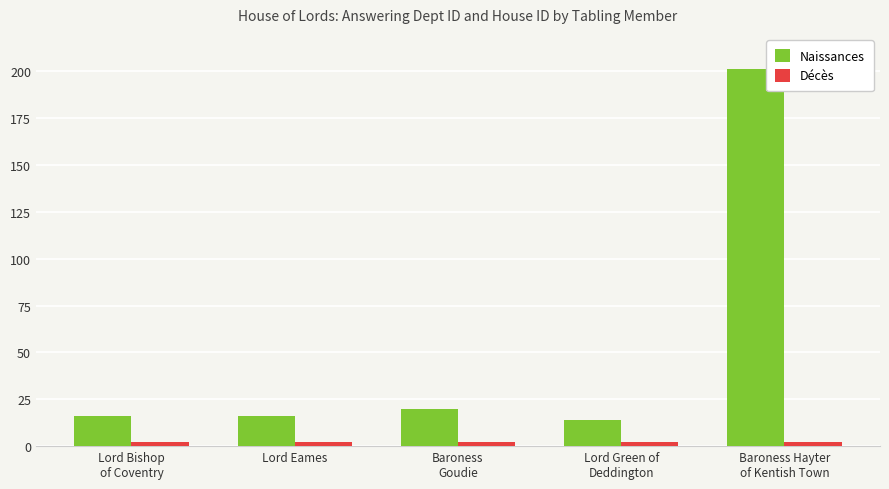

What is the difference between the second highest and second lowest values in the Naissances series?

4